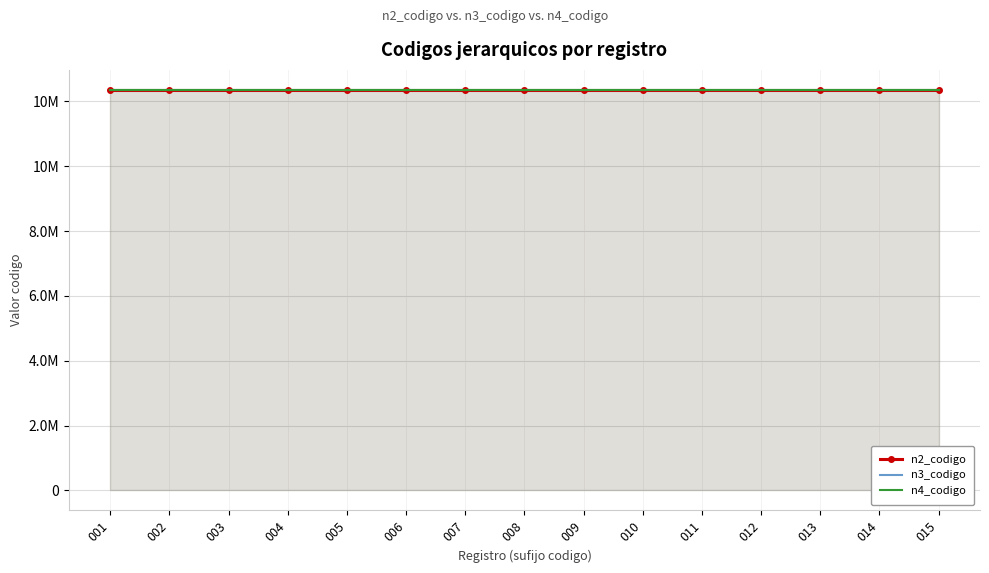

The value of n2_codigo at 015 is 19273425. True or false?

False